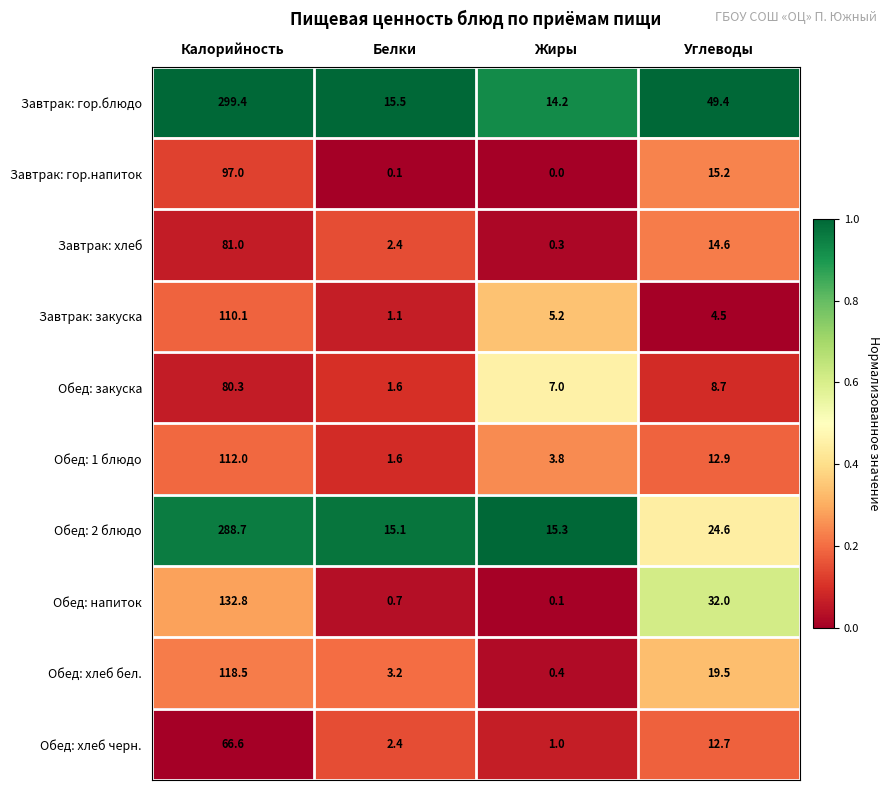

The value of Завтрак: гор.напиток at Жиры is 0.0. True or false?

True